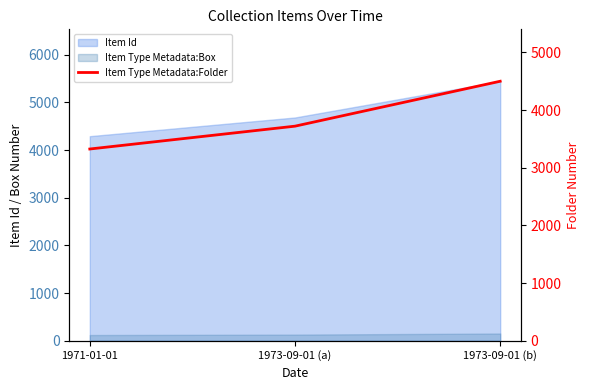

Which label corresponds to the smallest value in the chart?

1971-01-01